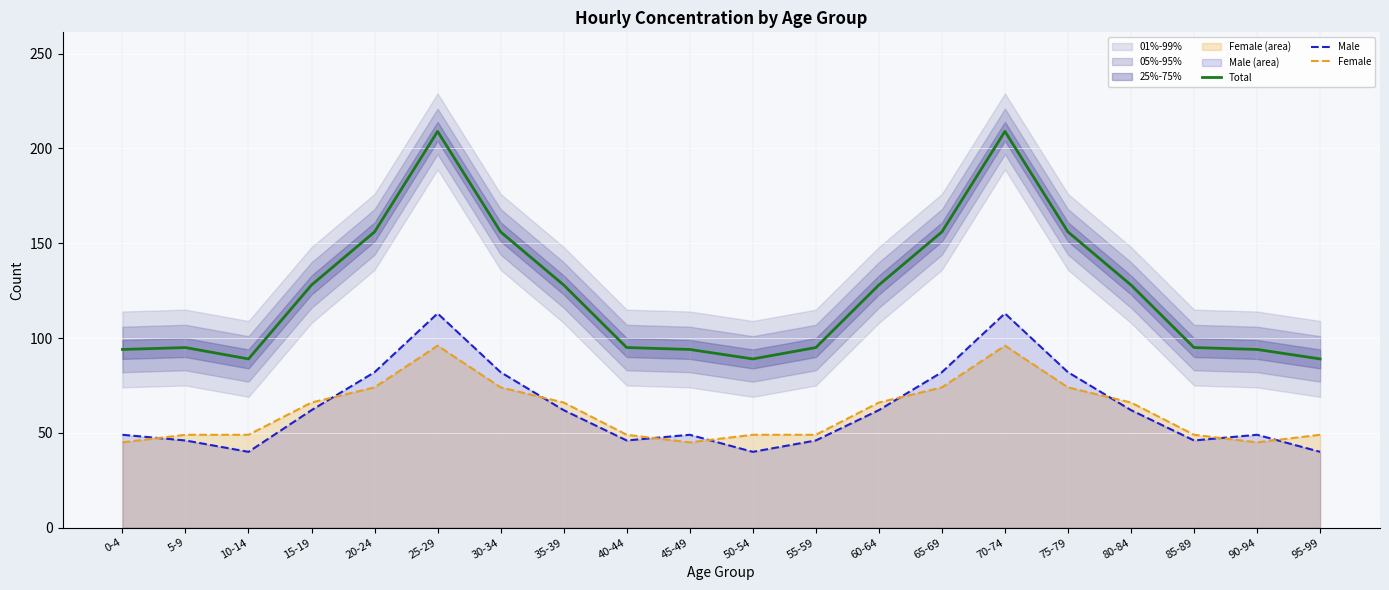

Which series ends up on top after the final intersection of Male and Female?

Female